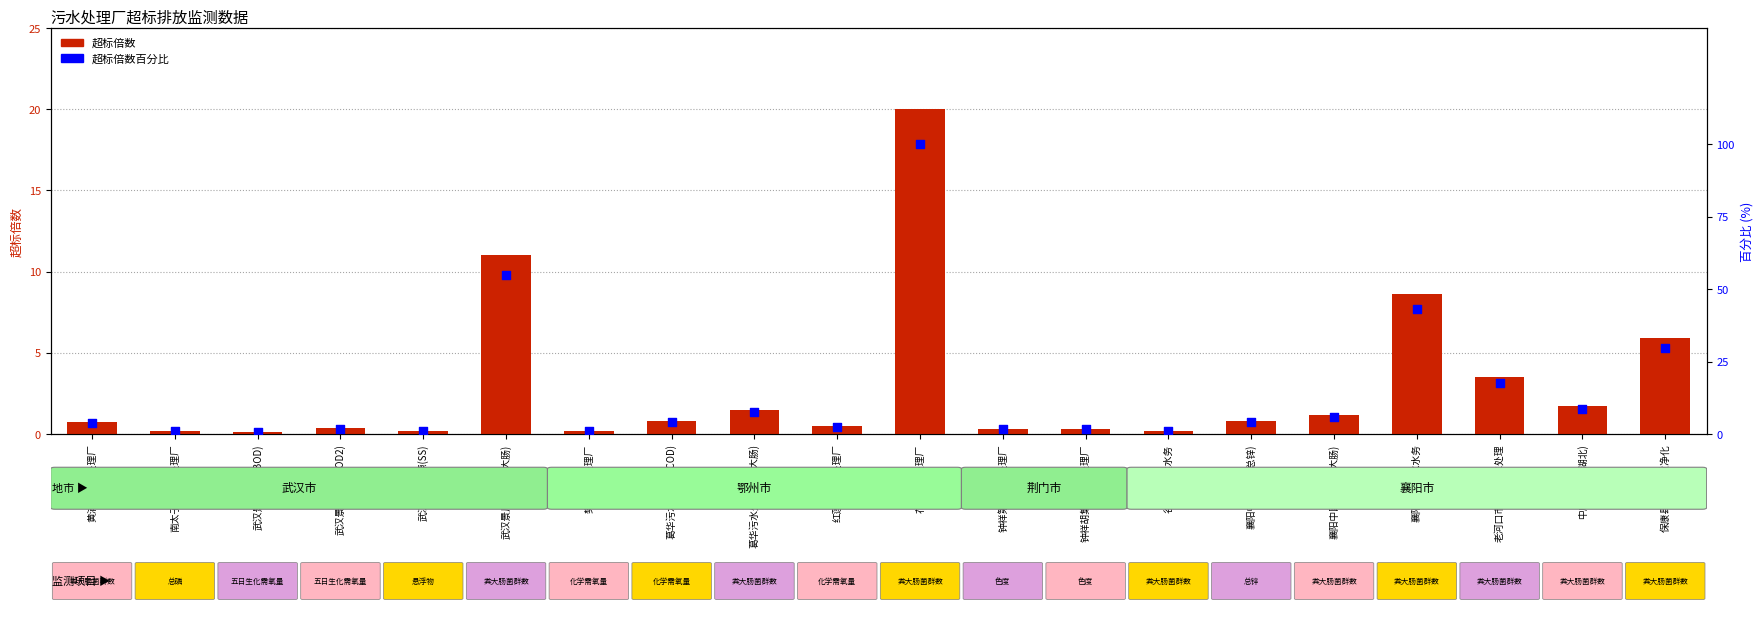

Which series contains the highest Y value?

超标倍数百分比